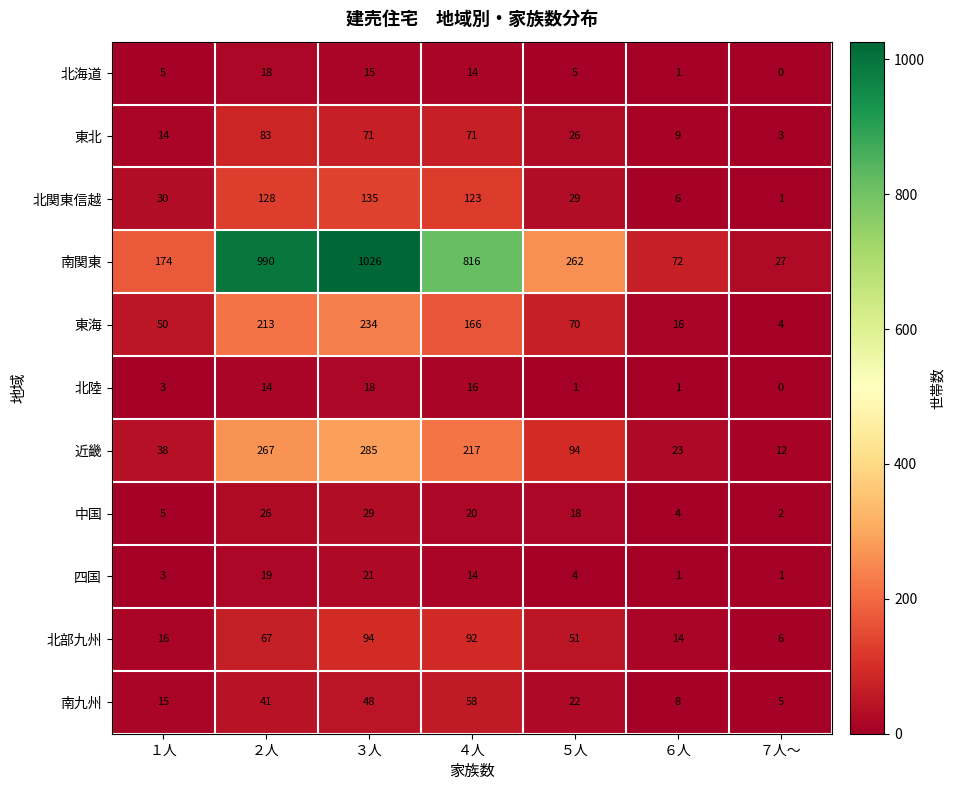

At which category does the chart reach its minimum across all series?

７人～